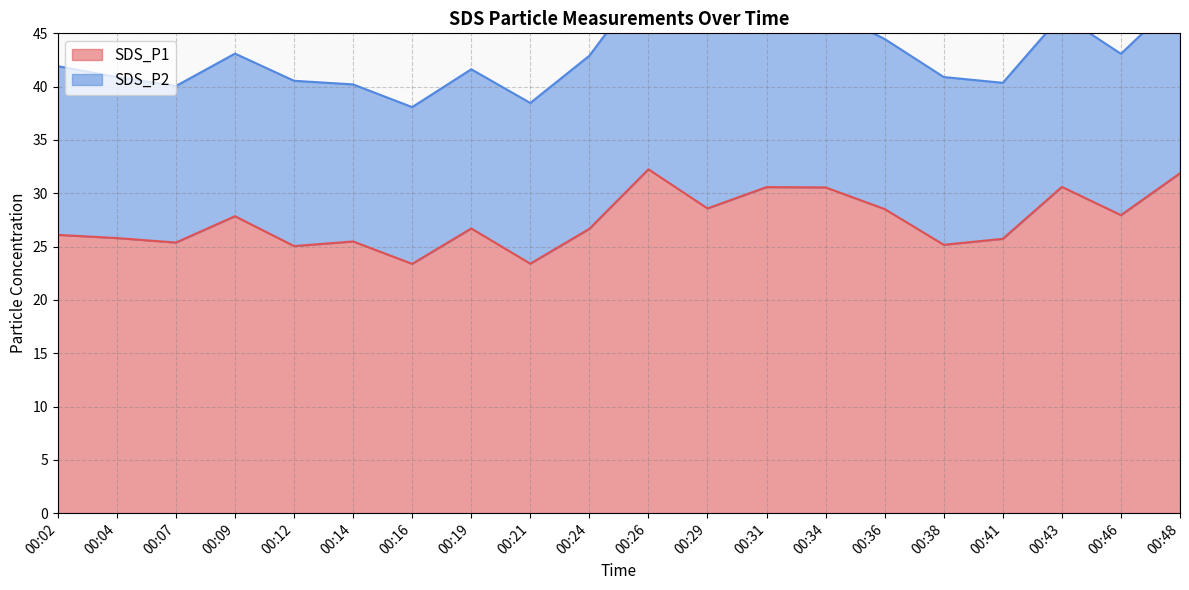

Which category has the lowest value across all series?

00:16